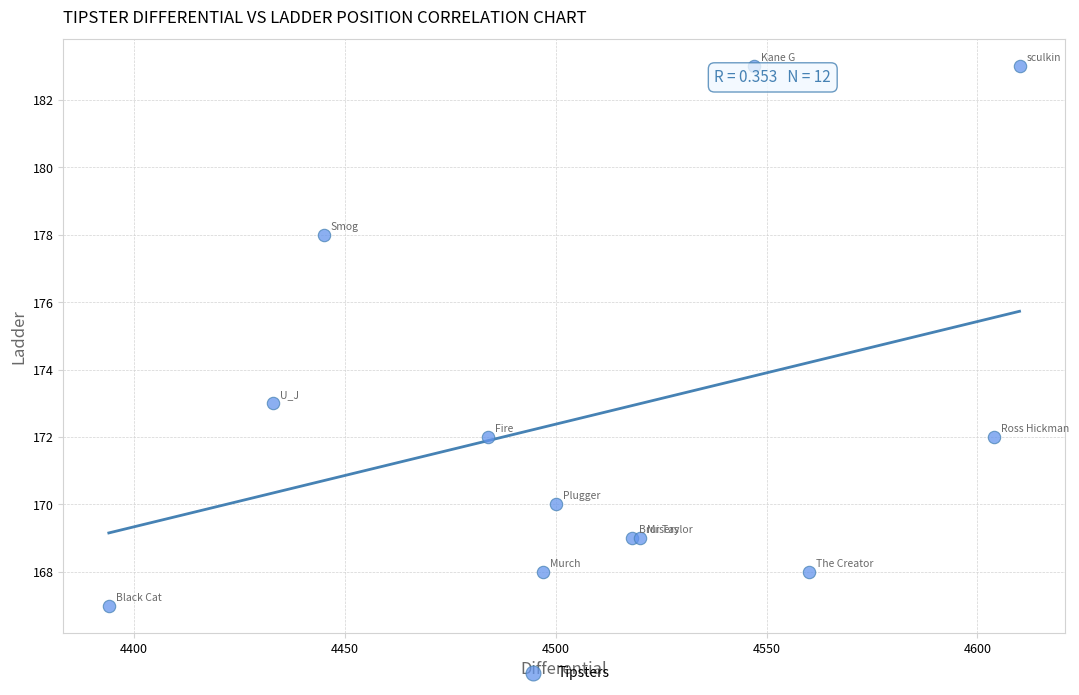

What Y value in the scatter plot is closest to 175?

173